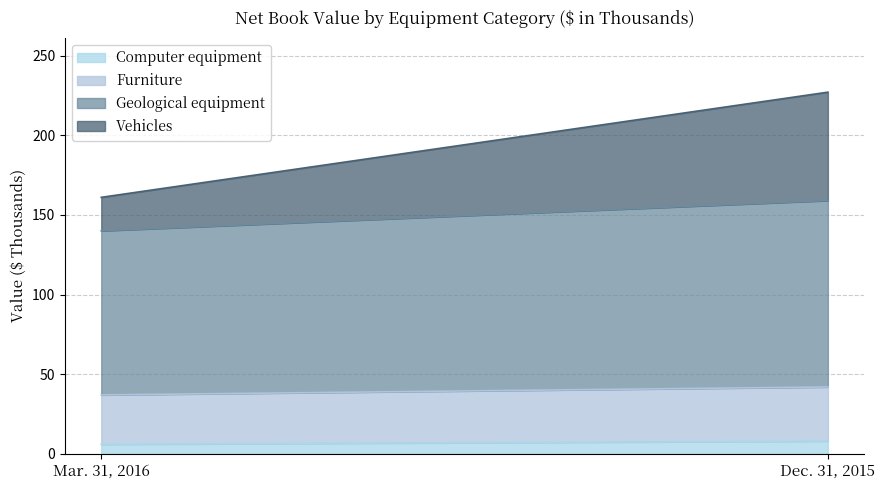

What is the spread (max minus min) of values at Dec. 31, 2015?

109